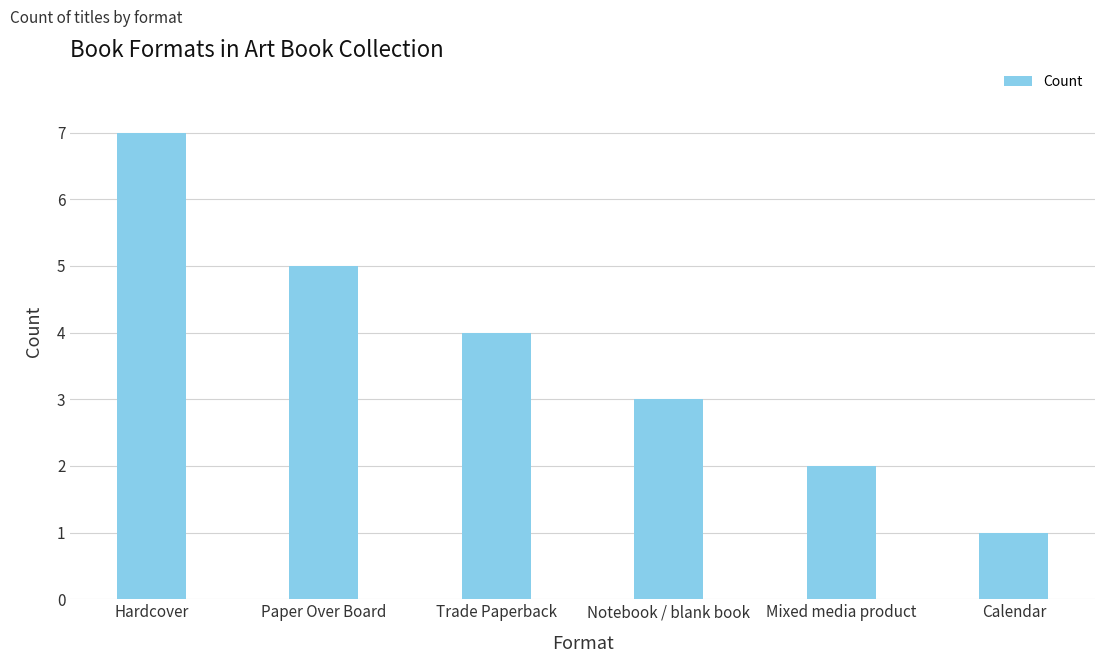

What is the label of the 4th bar from the left?

Notebook / blank book